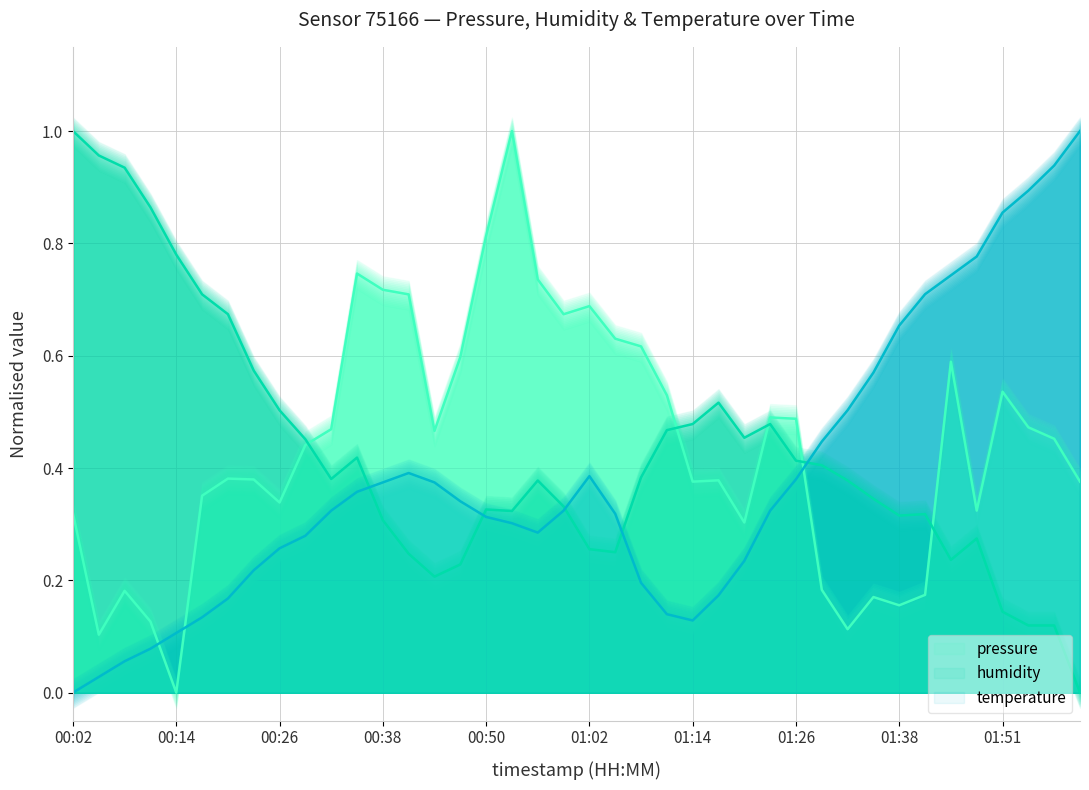

Which series has the largest total across all categories?

pressure